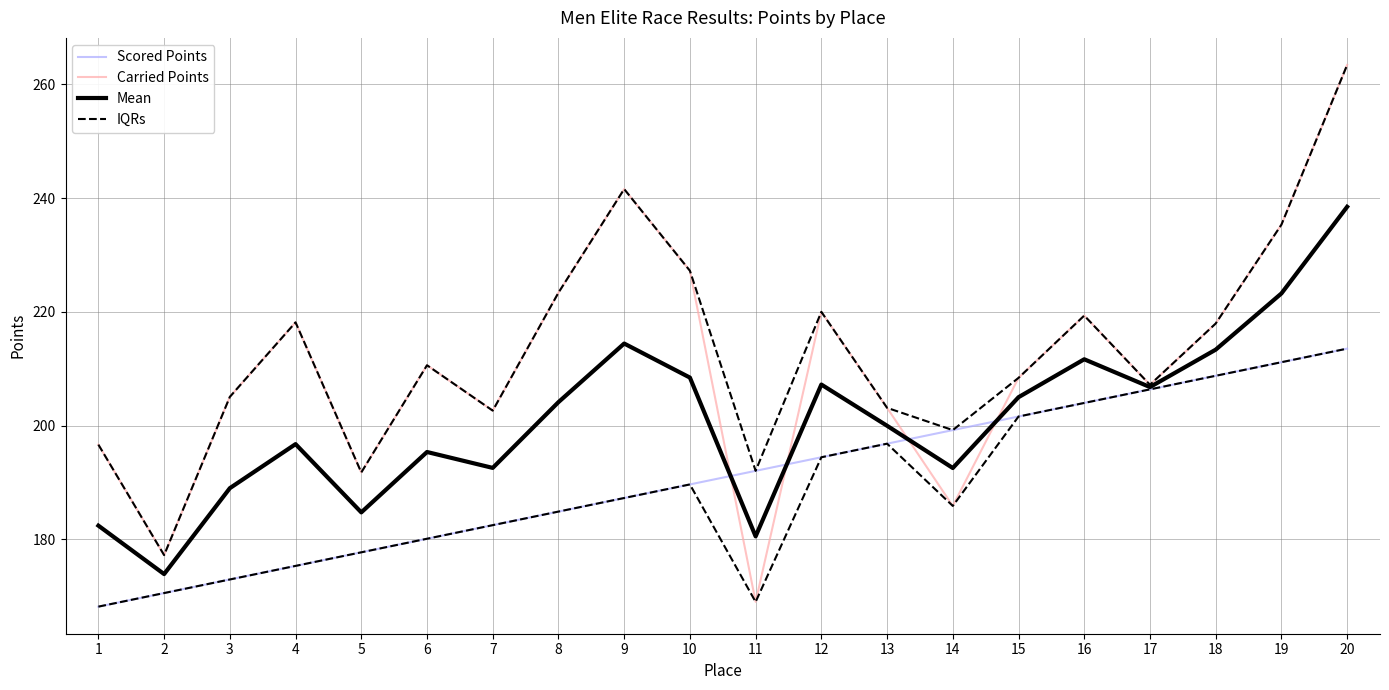

What are all the series names shown in the legend?

Scored Points, Carried Points, Mean, IQRs